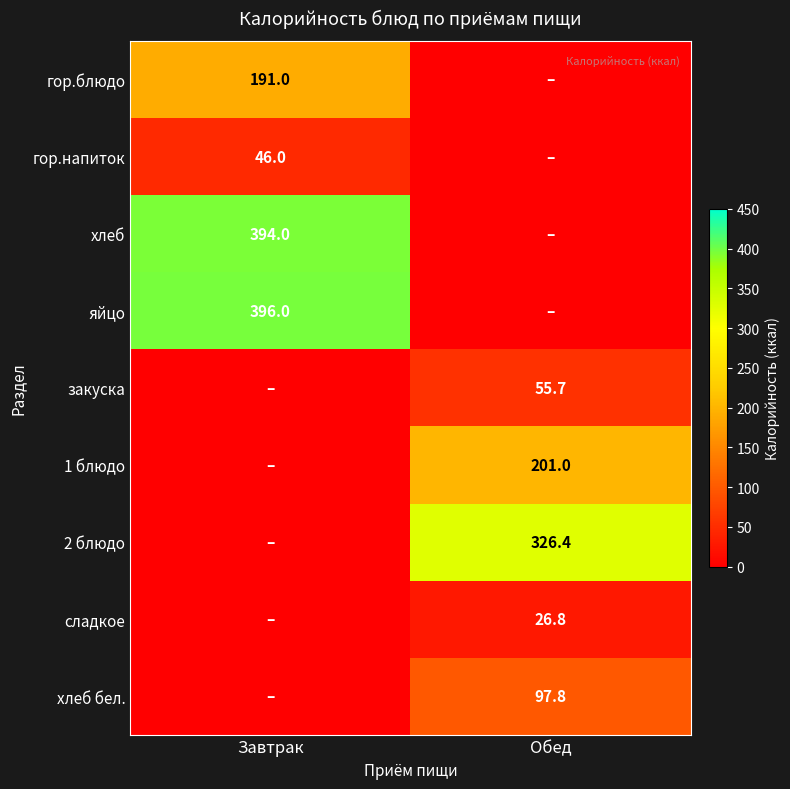

Is it true that закуска equals 55.7 at Обед?

True